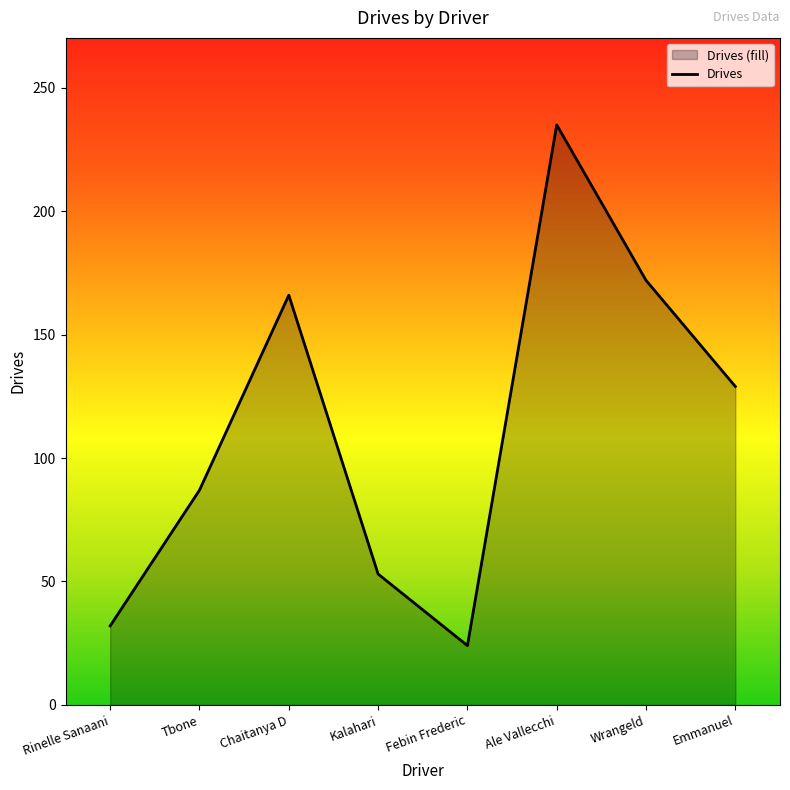

What is the change in value from Ale Vallecchi to Wrangeld?

-63